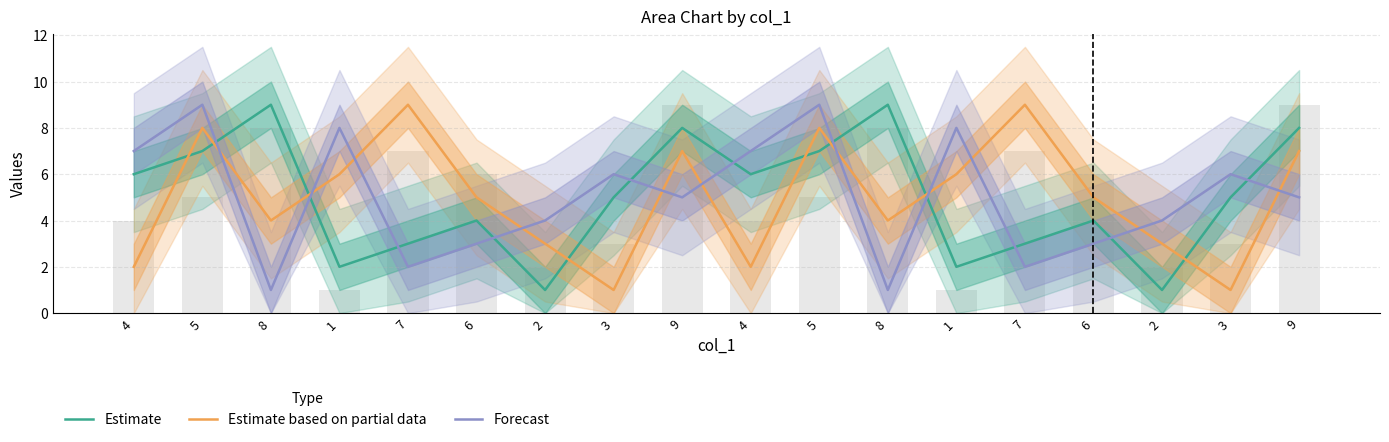

Where does the Estimate based on partial data series first go above 5?

5